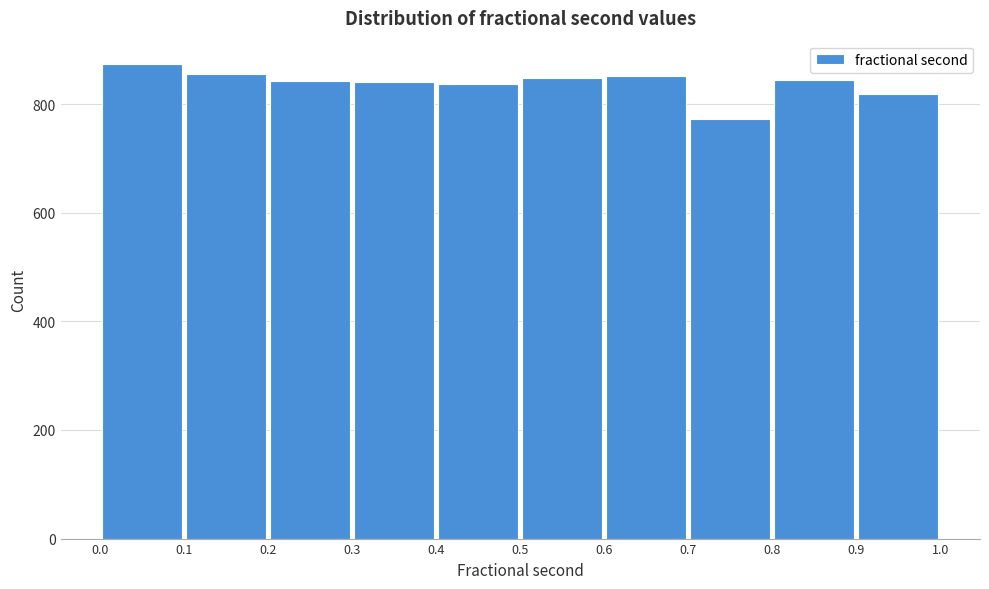

Reading left to right, list every bar in this chart as the range it spans on the x-axis followed by its height. The values are not printed on the chart, so give them approximately, as read against the axis.

0.0 to 0.1: 880
0.1 to 0.2: 860
0.2 to 0.3: 840
0.3 to 0.4: 840
0.4 to 0.5: 840
0.5 to 0.6: 840
0.6 to 0.7: 860
0.7 to 0.8: 780
0.8 to 0.9: 840
0.9 to 1.0: 820